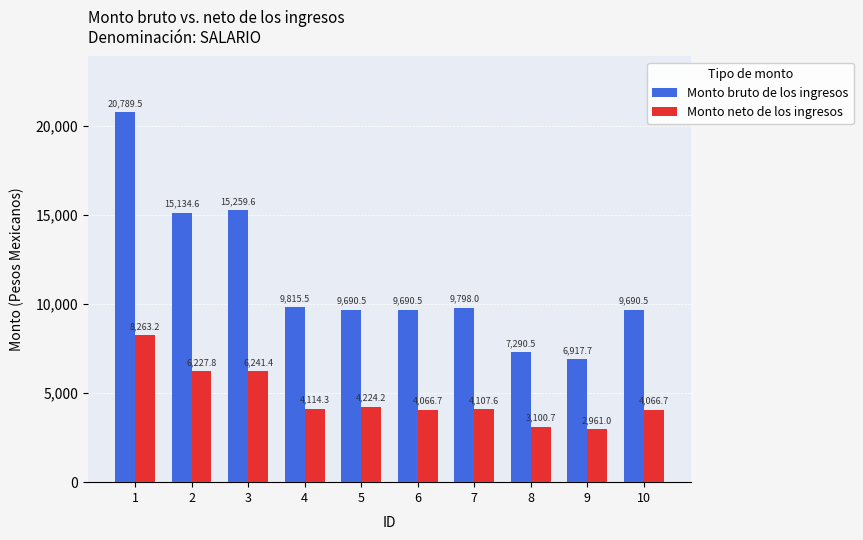

What is the maximum value shown in the chart?

20789.5